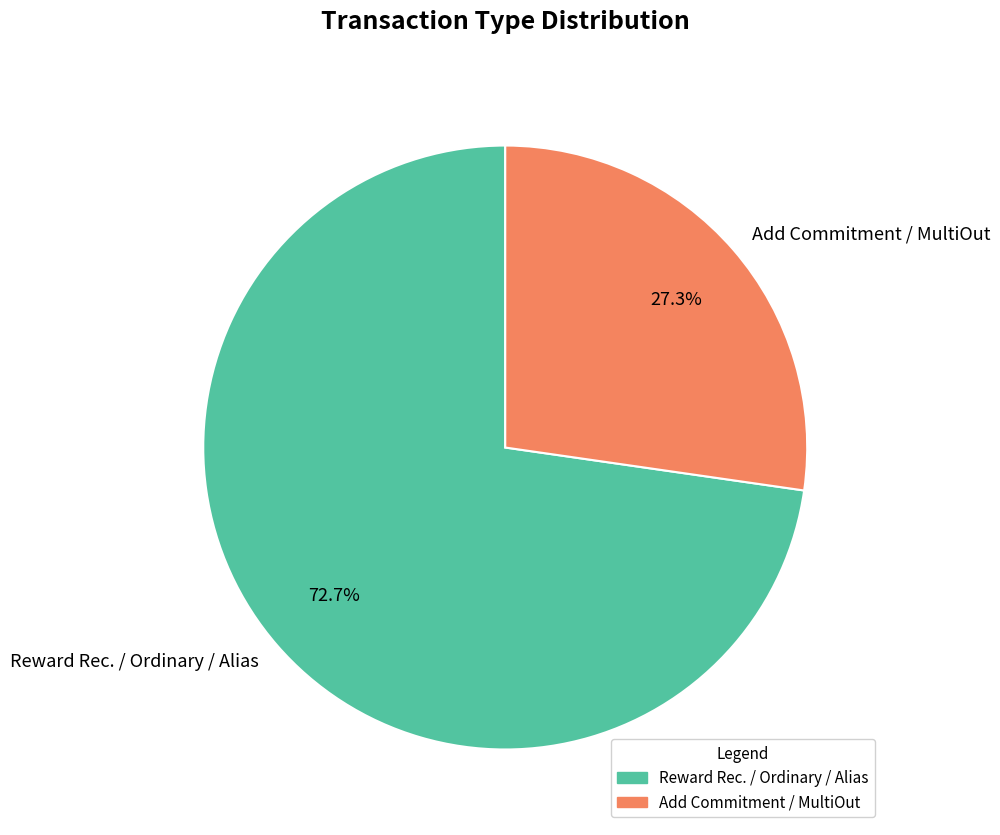

To the nearest percent, what is the average slice percentage?

50%